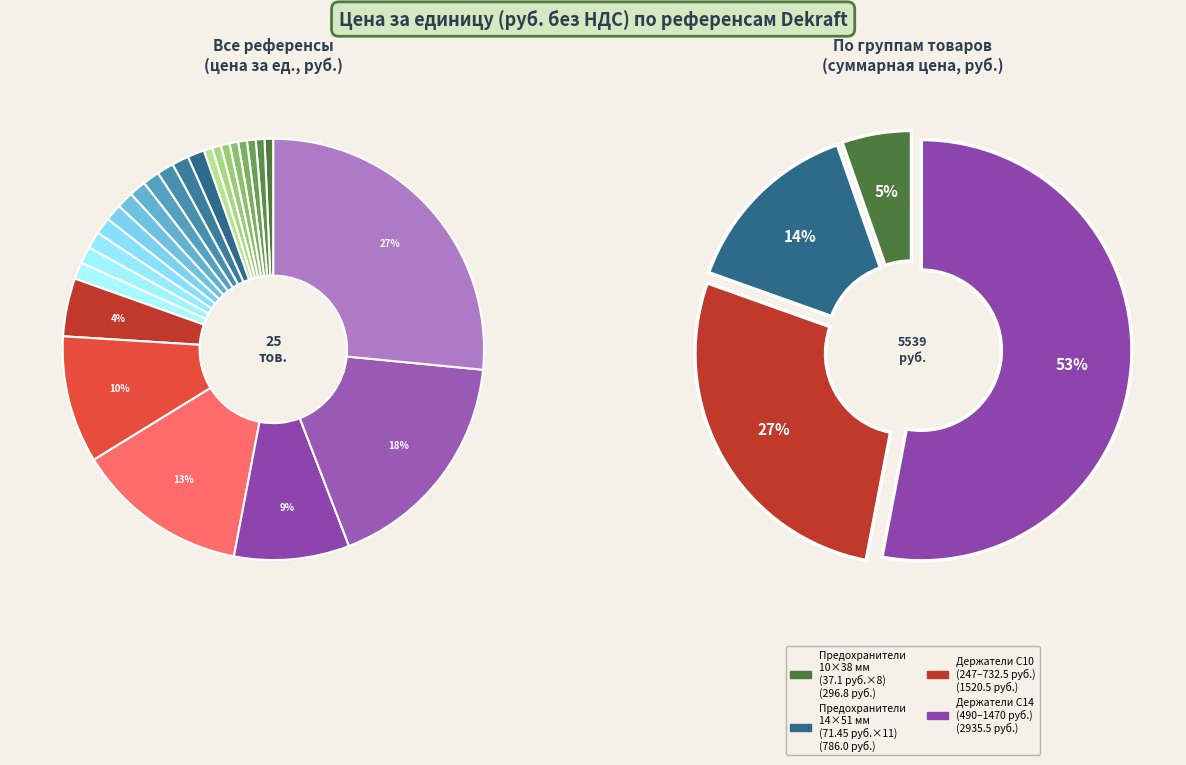

How many segments does this pie chart have?

25